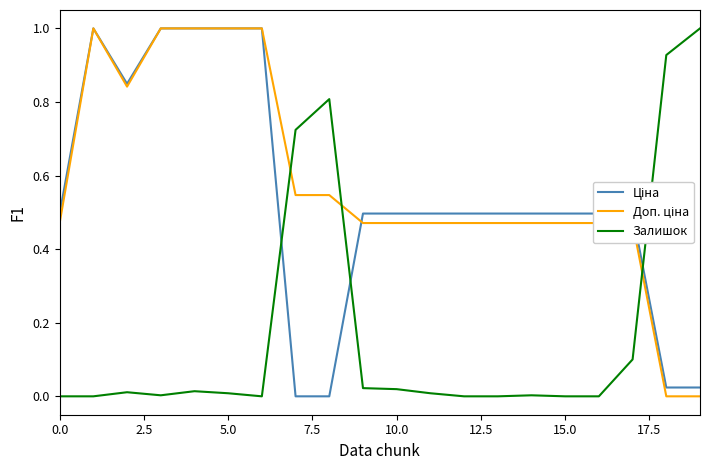

Does the chart display data point markers on the line(s)?

No